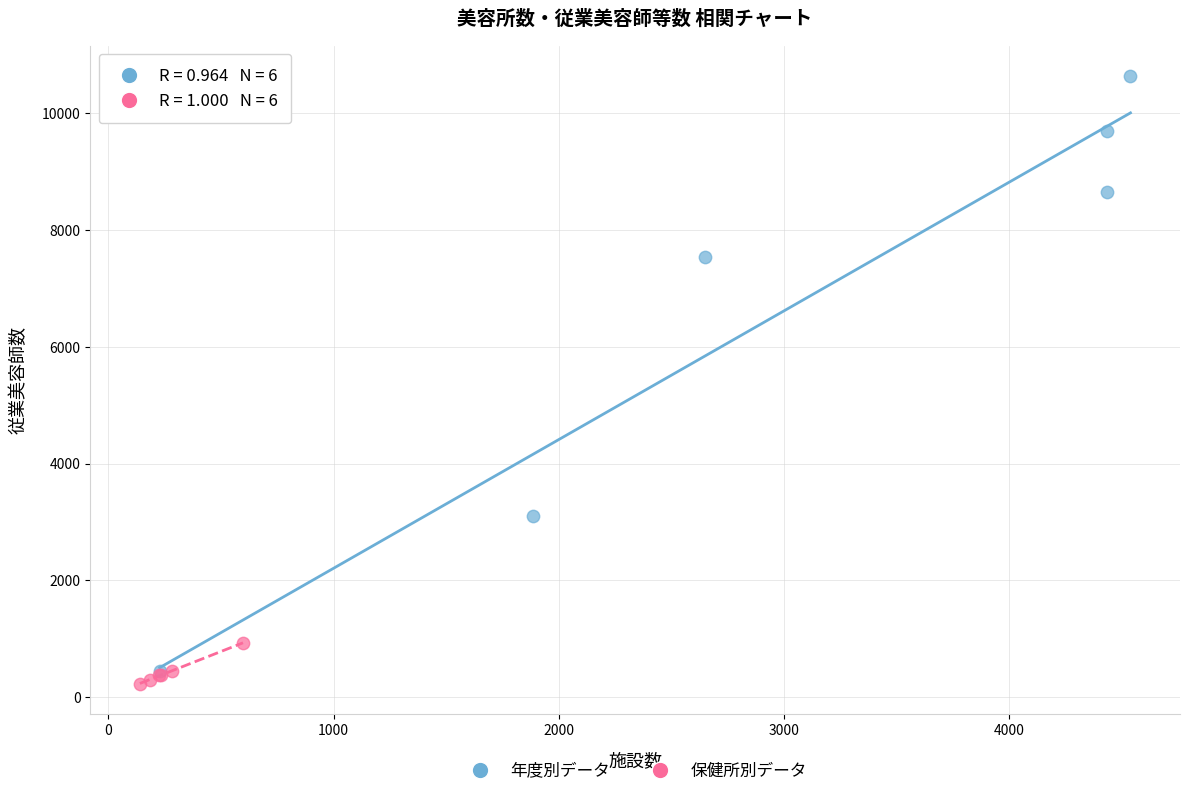

Which series has the largest Y range (max minus min)?

年度別データ